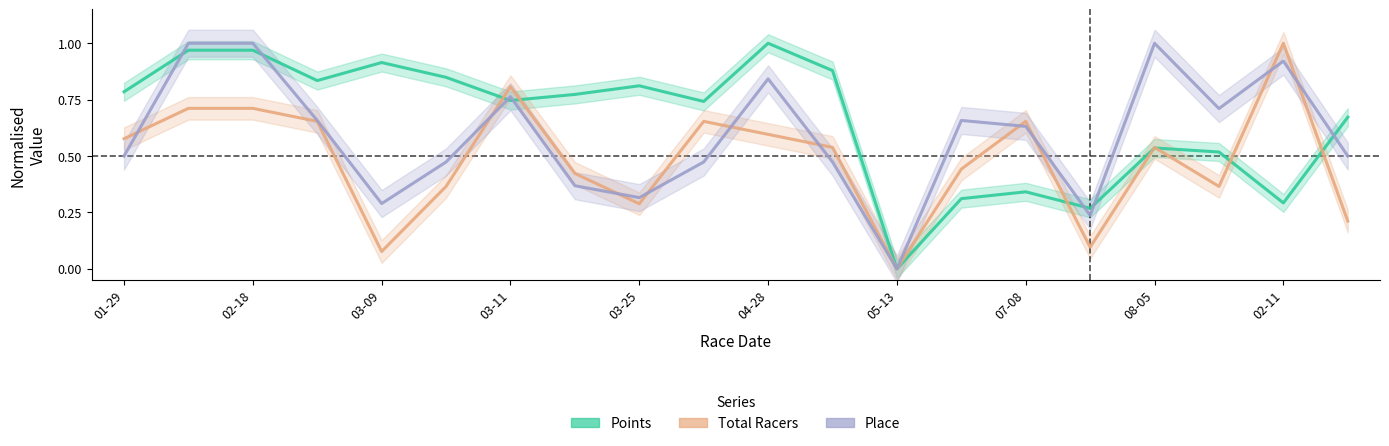

Where is Place nearest to the value 0?

05-13